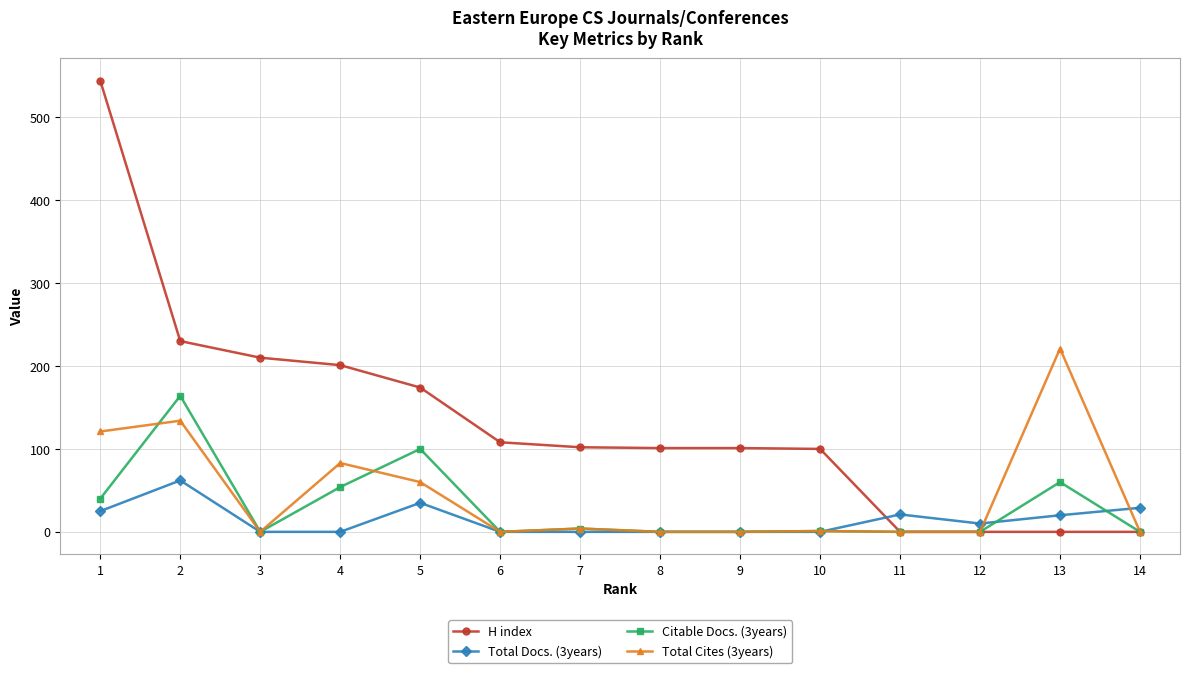

What are all the series names shown in the legend?

H index, Total Docs. (3years), Citable Docs. (3years), Total Cites (3years)